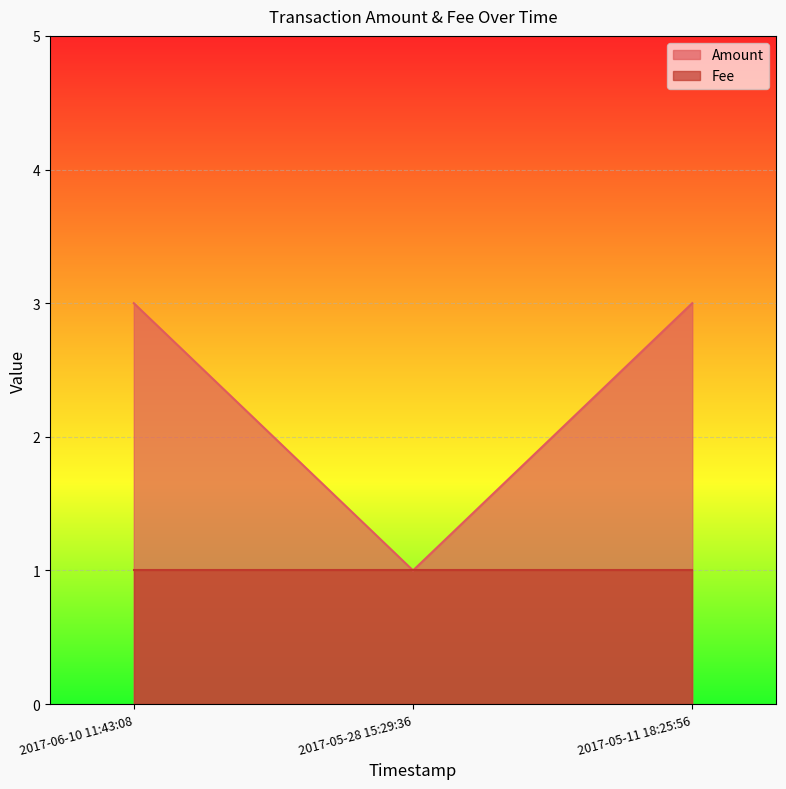

What is the value of the 2nd point from the left?

1